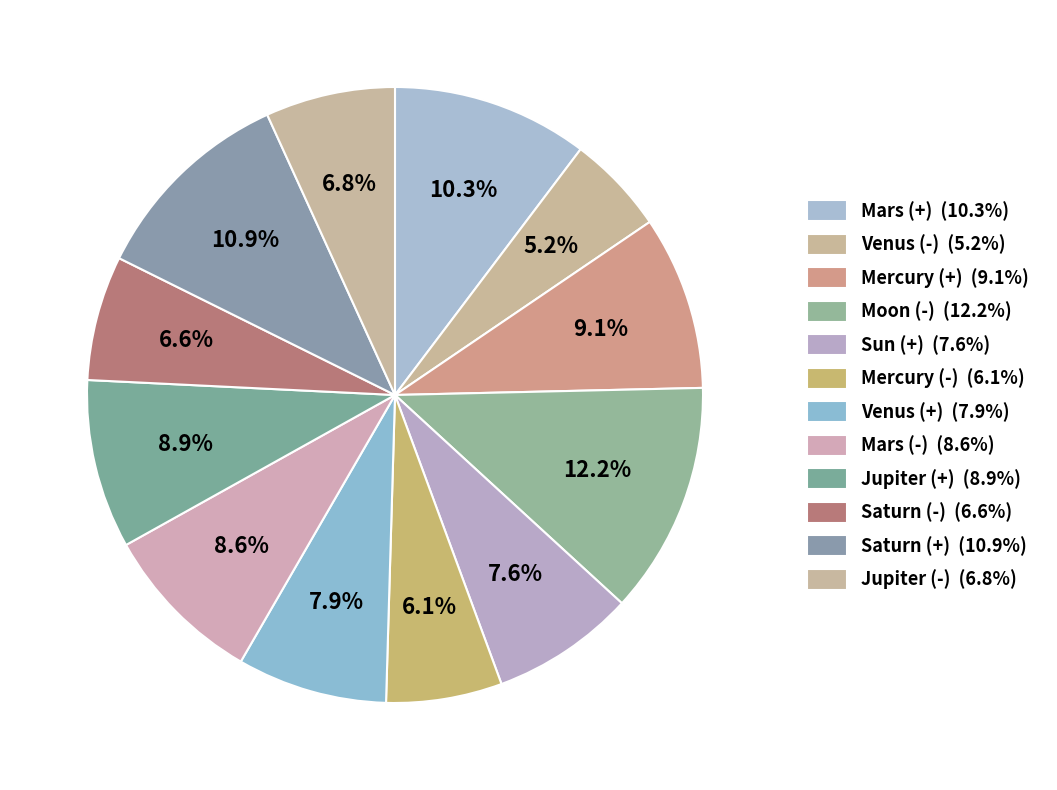

What is the largest slice in the pie chart?

Moon (-)